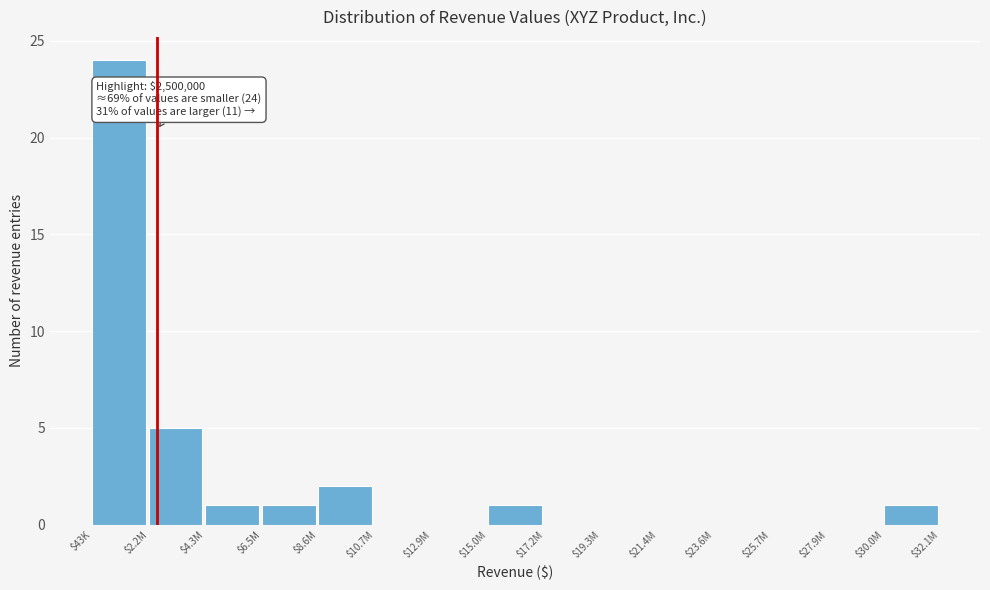

Where is the data nearest to the value 12?

$2.2M